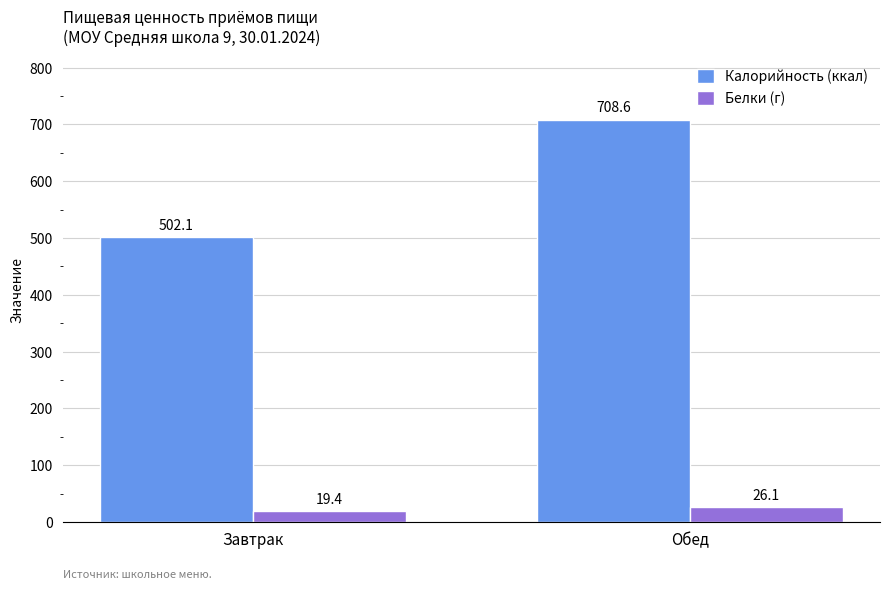

What is the difference between the Белки (г) values at Завтрак and Обед?

6.7